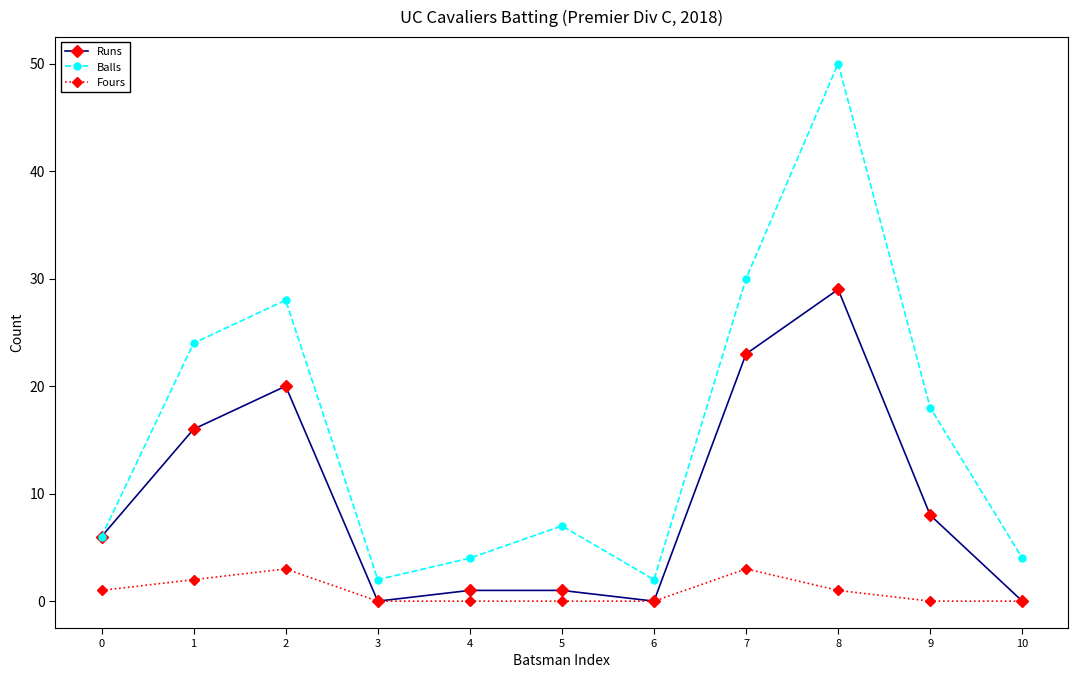

What is the spread (max minus min) of values at 9?

18